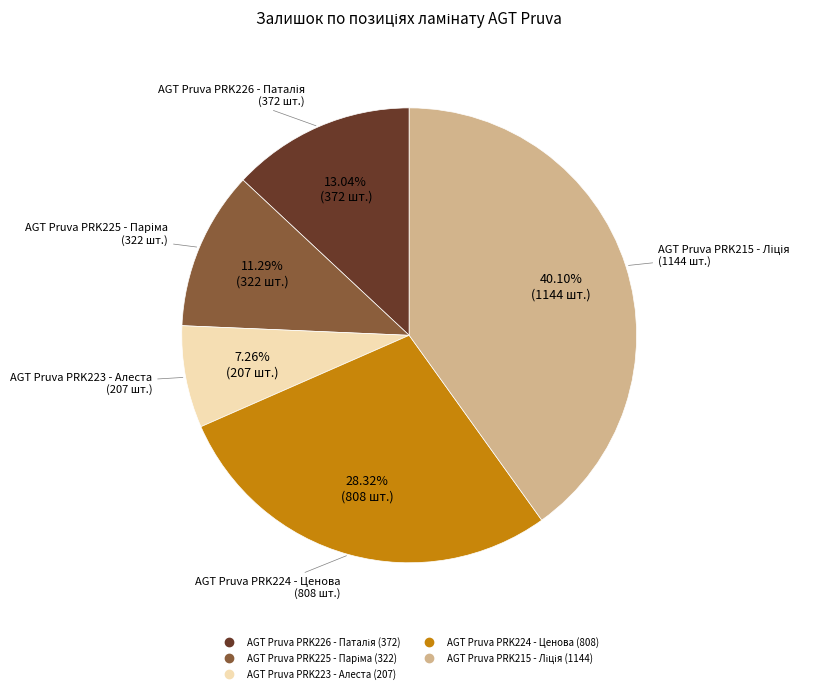

Which slice is the smallest?

AGT Pruva PRK223 - Алеста